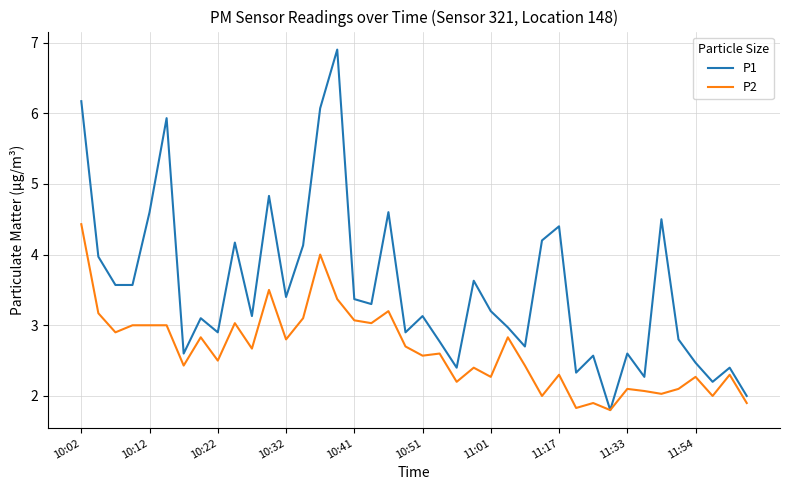

What is the average value of the P1 series?

3.5